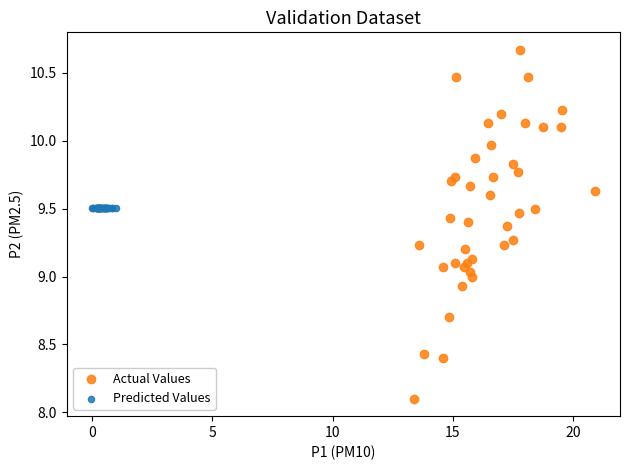

Which series contains the lowest Y value?

Actual Values